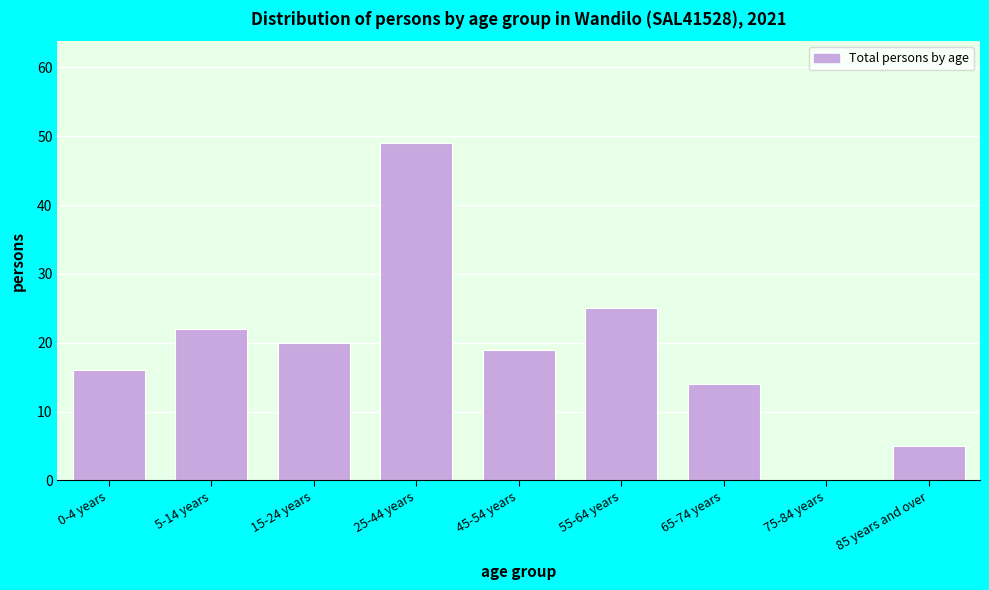

Reading left to right, what are all the values shown in this chart?

0-4 years=16	5-14 years=22	15-24 years=20	25-44 years=49	45-54 years=19	55-64 years=25	65-74 years=14	75-84 years=0	85 years and over=5